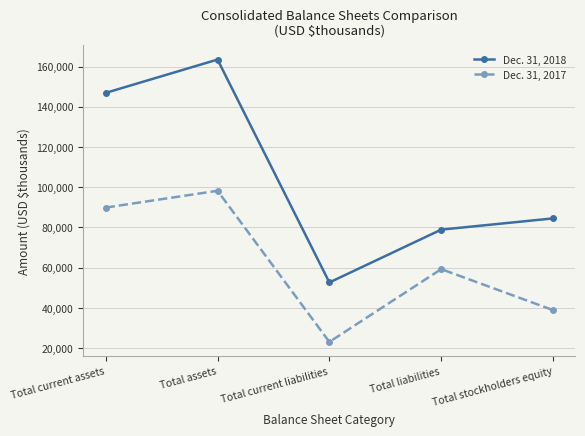

Which category has the highest value across all series?

Total assets